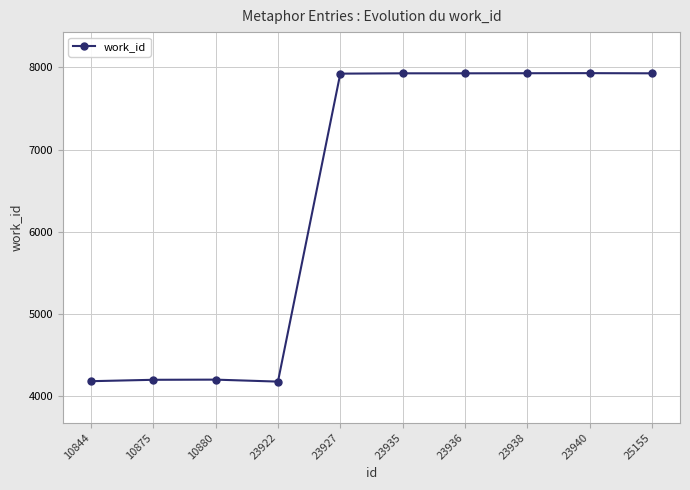

Approximately how many times larger is the value at 23936 compared to 10875?

1.9